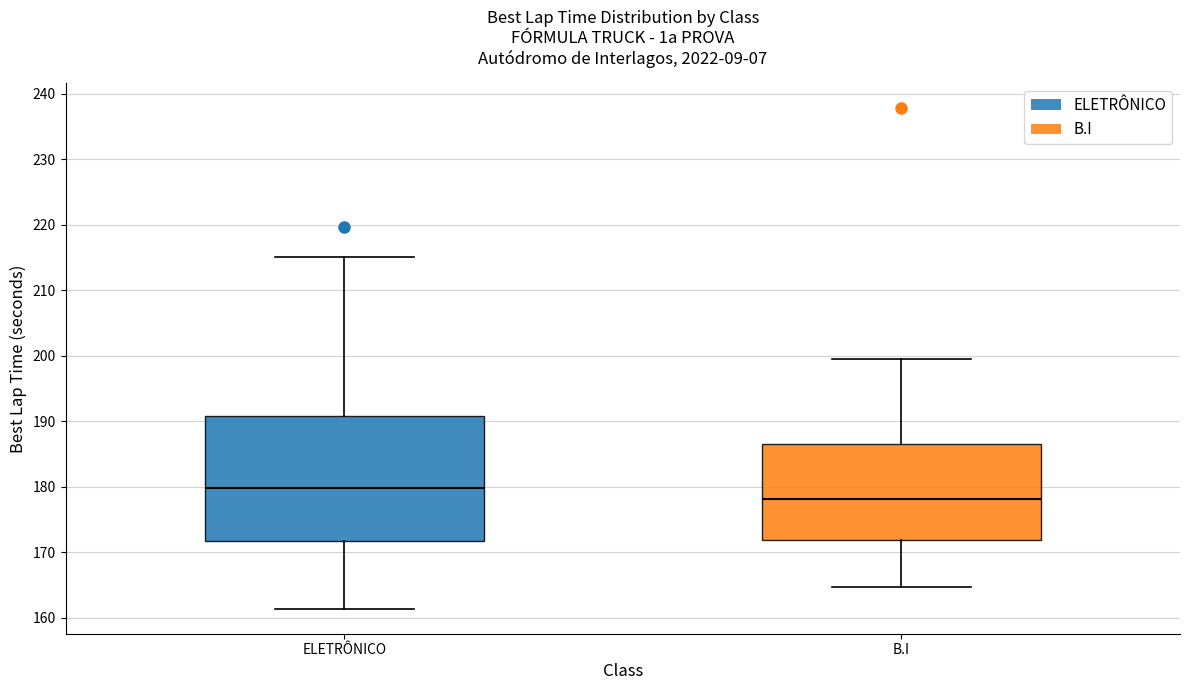

Which box has the highest median line?

ELETRÔNICO